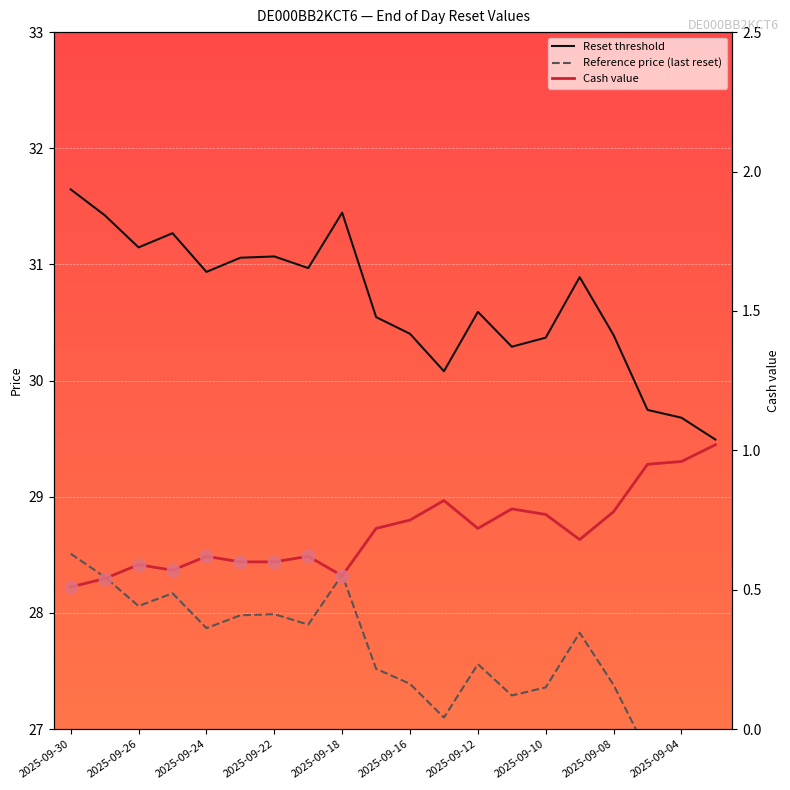

Which series has the largest Y range (max minus min)?

Reset threshold